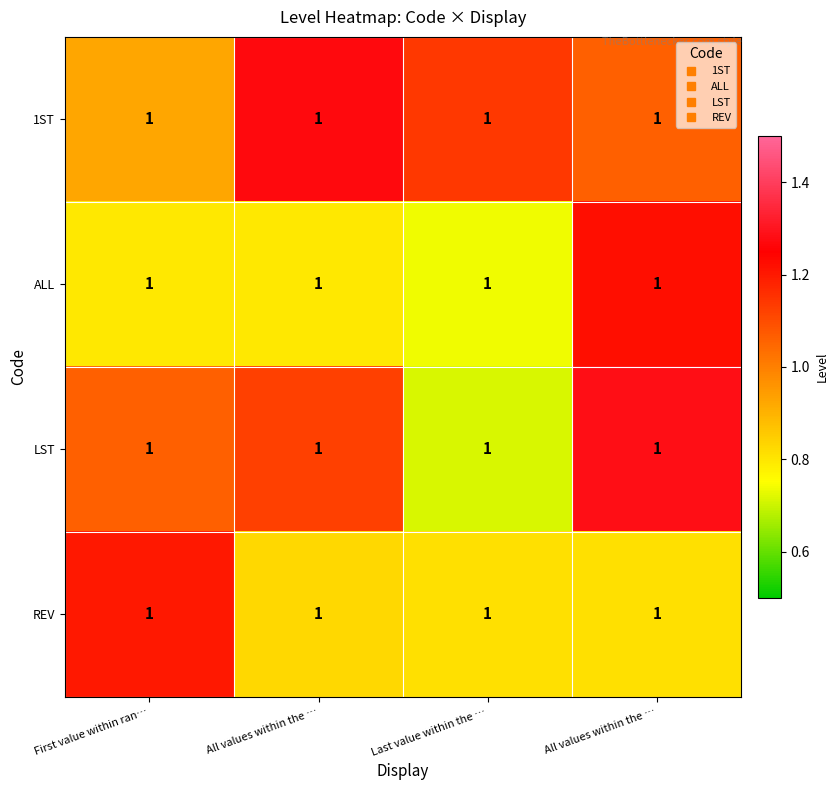

Which category has the highest value in the LST series?

All values within the …